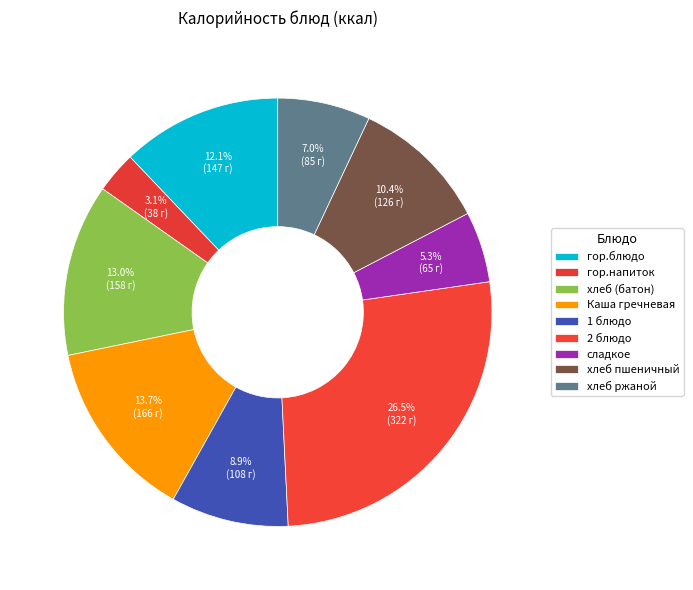

What portion of the pie excludes Каша гречневая?

86.3%